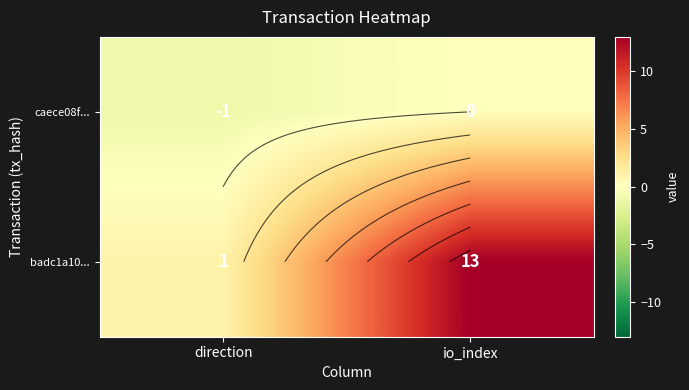

How many badc1a10... values are between 1 and 13?

2